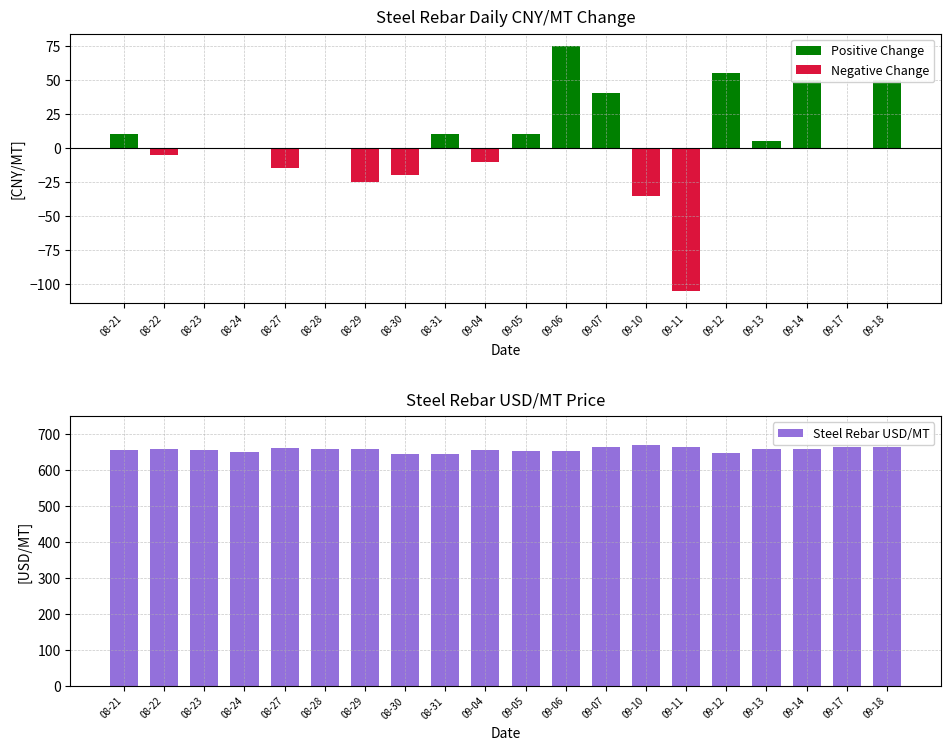

True or false: Steel Rebar USD/MT has a value of 150.7 at 08-21.

False